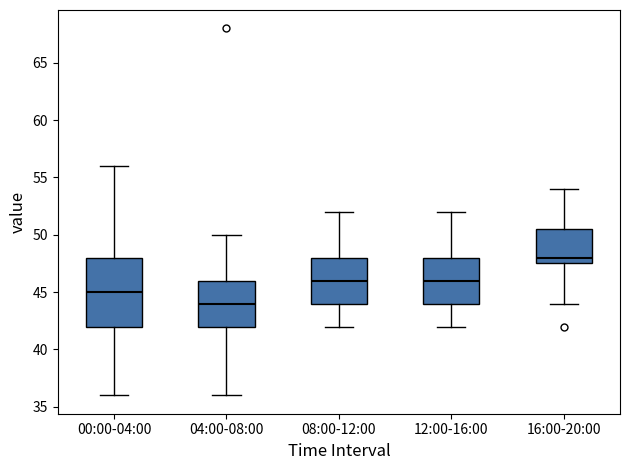

Which box's median line is the lowest?

04:00-08:00